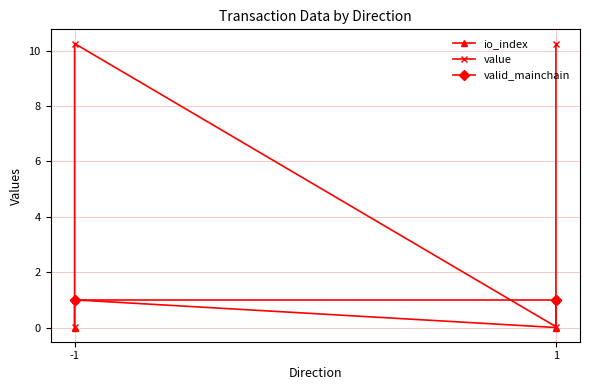

Reading right to left, list all the values displayed in this chart.

io_index: 1.0	0.0	1.0	0.0
value: 10.3	0.0	10.3	0.0
valid_mainchain: 1.0	1.0	1.0	1.0